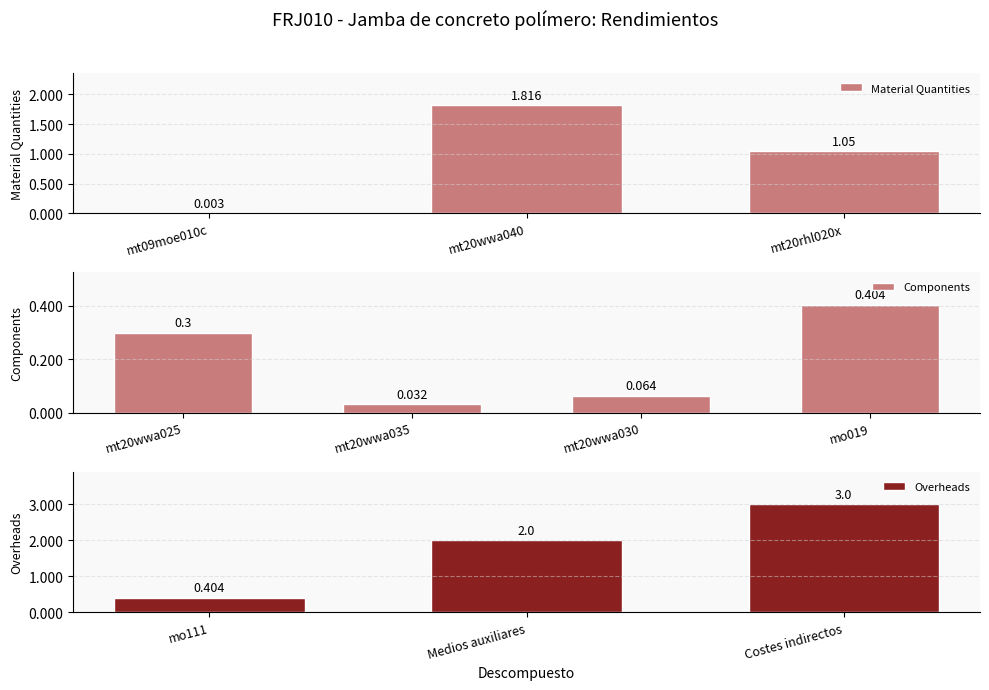

Between mo111 and mt09moe010c, which is larger?

mo111